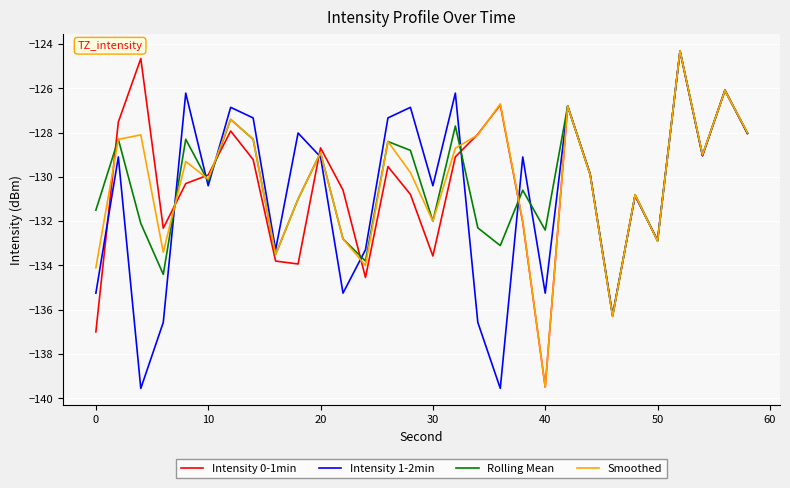

What is the minimum value shown in the chart?

-139.6